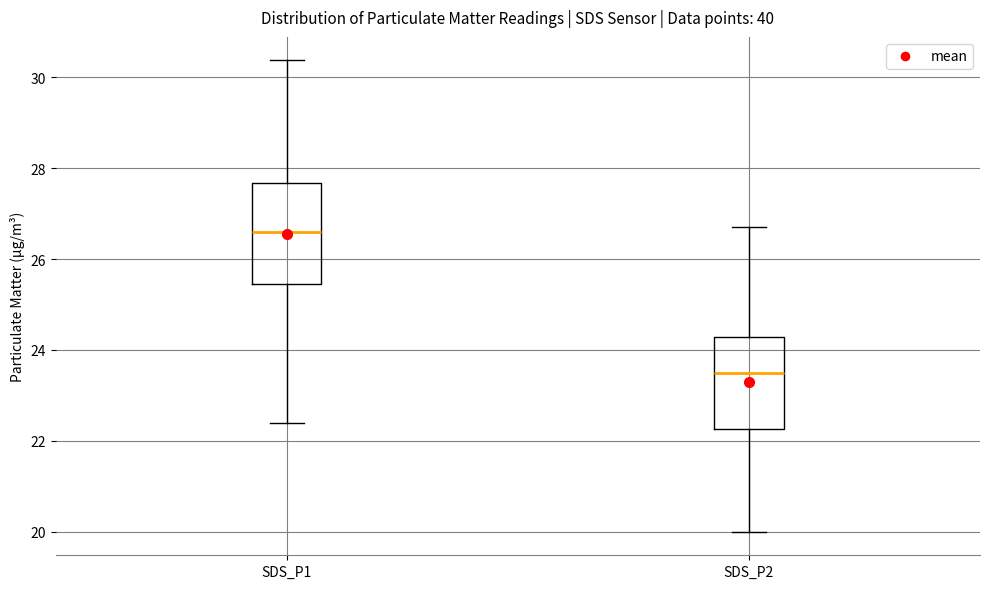

Reading left to right, read every box against the y-axis: the position of its median line, the range the box covers, and the ends of its whiskers. The values are not printed on the chart, so give them approximately, as read against the axis.

SDS_P1: median 26.6, box 25.4 to 27.6, whiskers 22.4 to 30.4
SDS_P2: median 23.6, box 22.2 to 24.2, whiskers 20.0 to 26.8